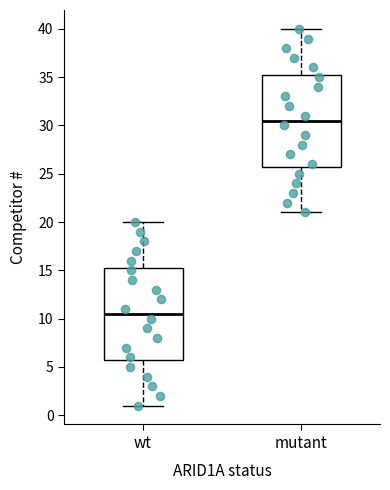

Which box's median line is the highest?

mutant